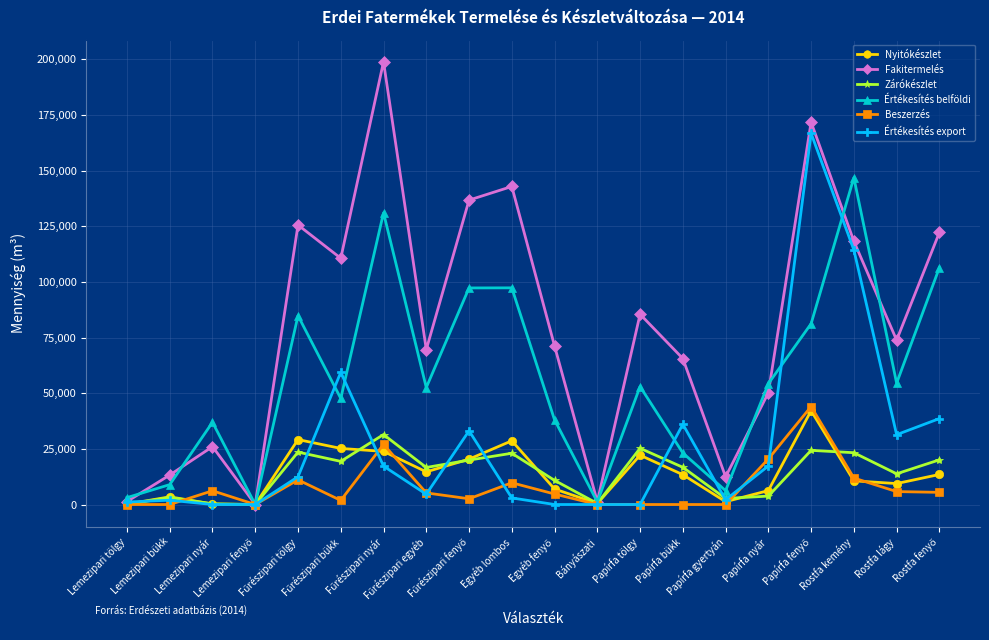

What is the label of the 18th point from the left?

Rostfa kemény